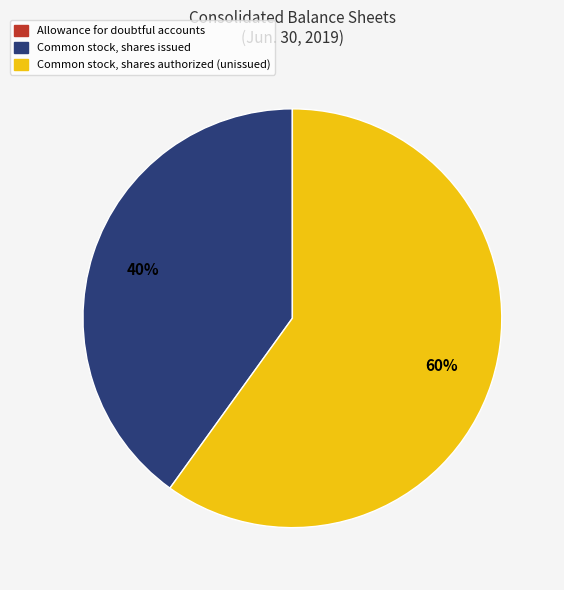

To the nearest percent, what is the average slice percentage?

33%